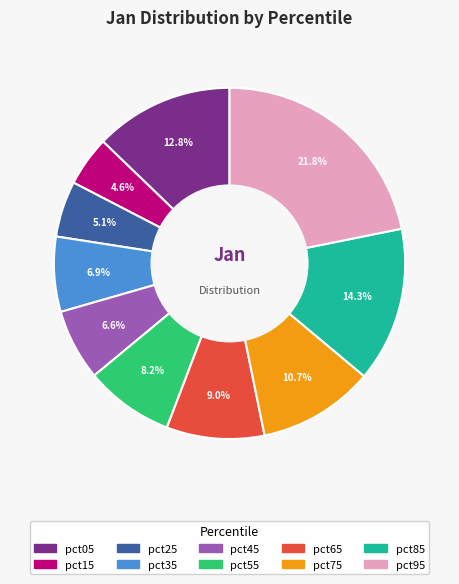

How many slices are in this pie chart?

10